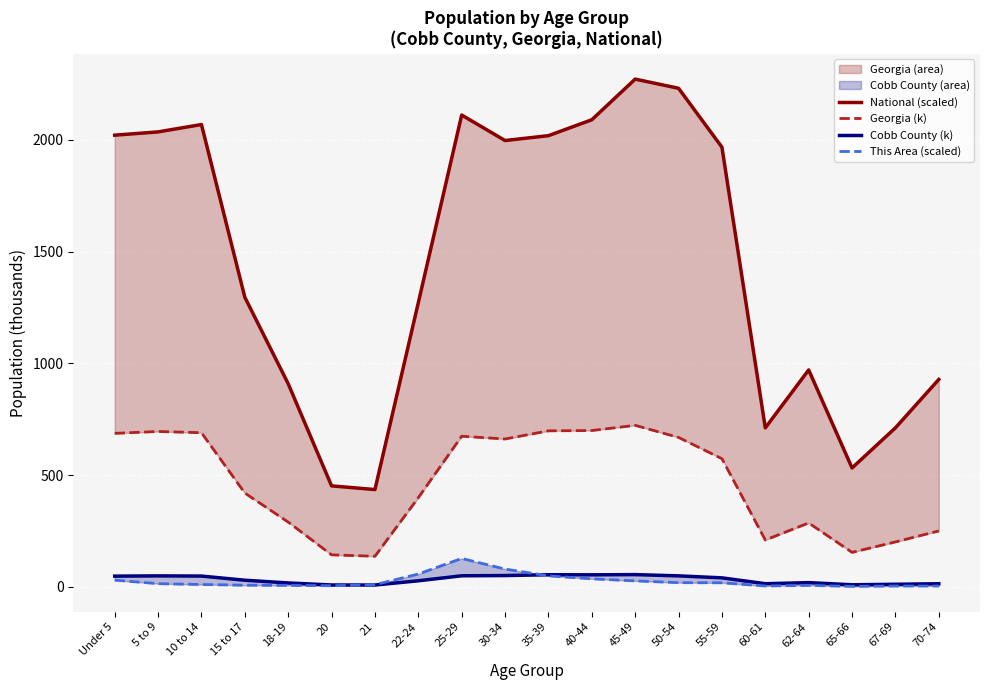

What is the spread (max minus min) of values at 22-24?

1243.7